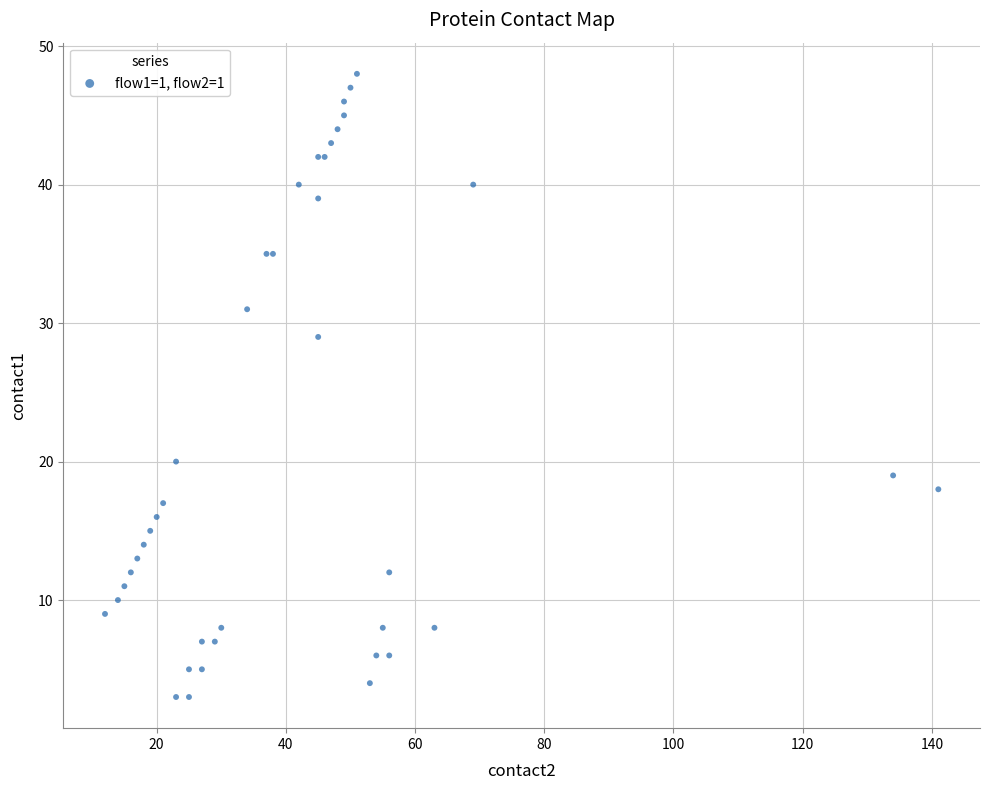

What Y value in the scatter plot is closest to 25?

29